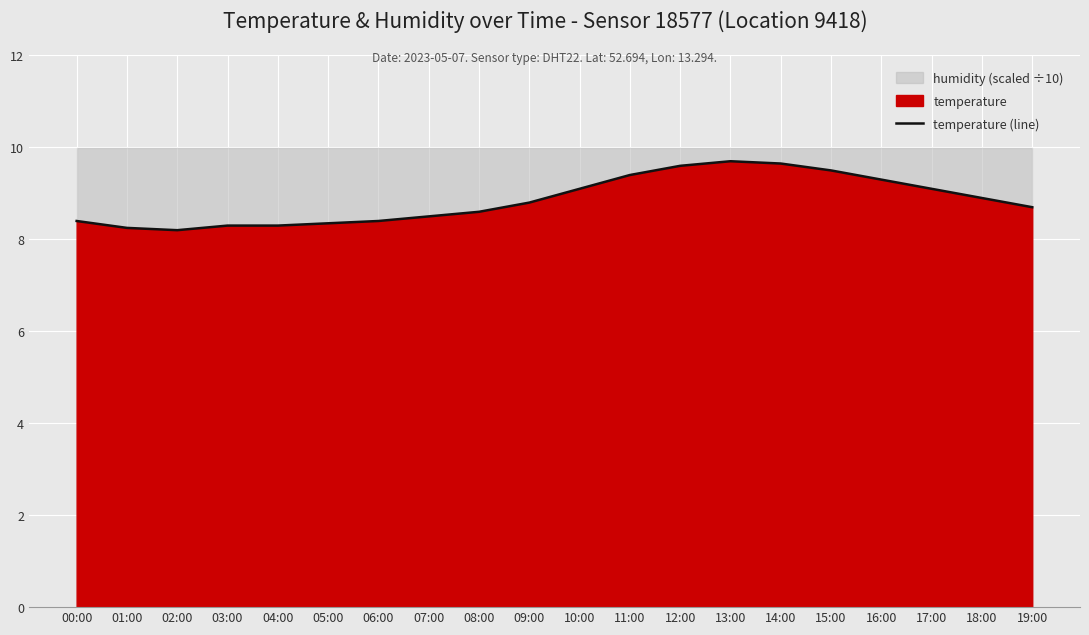

What position from the right is 08:00?

12